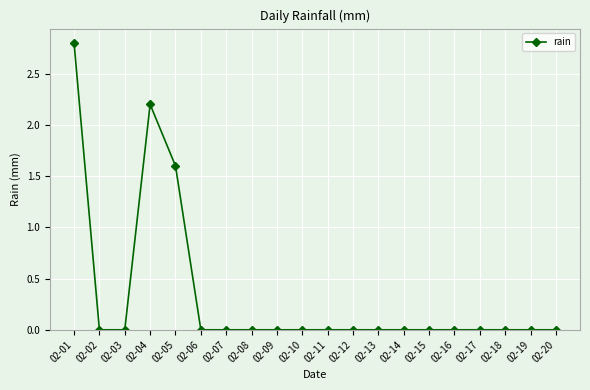

Is it true that the value at 02-18 is 0.0?

True